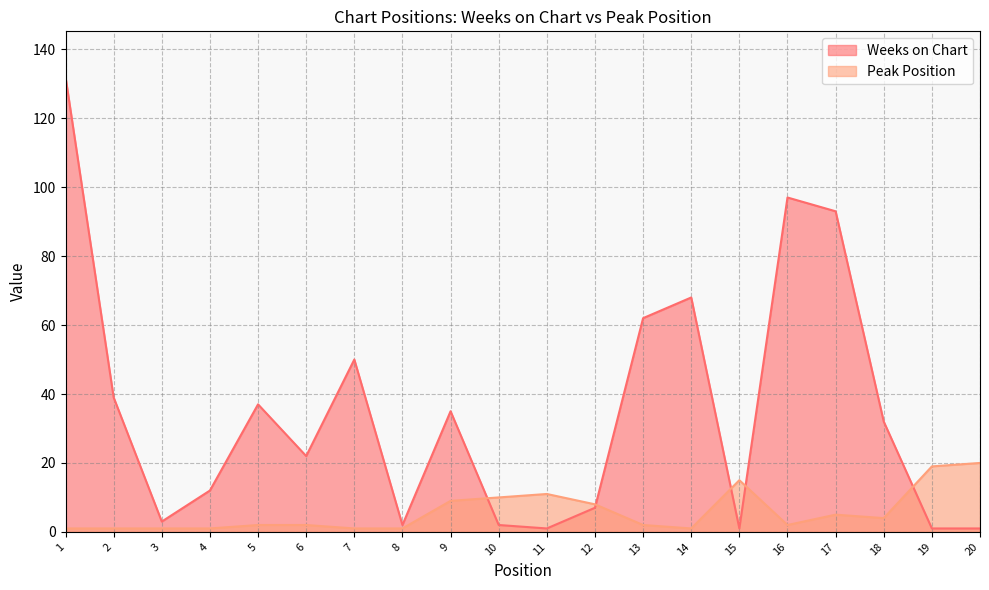

The Weeks on Chart series shows 2 at 8. True or false?

True